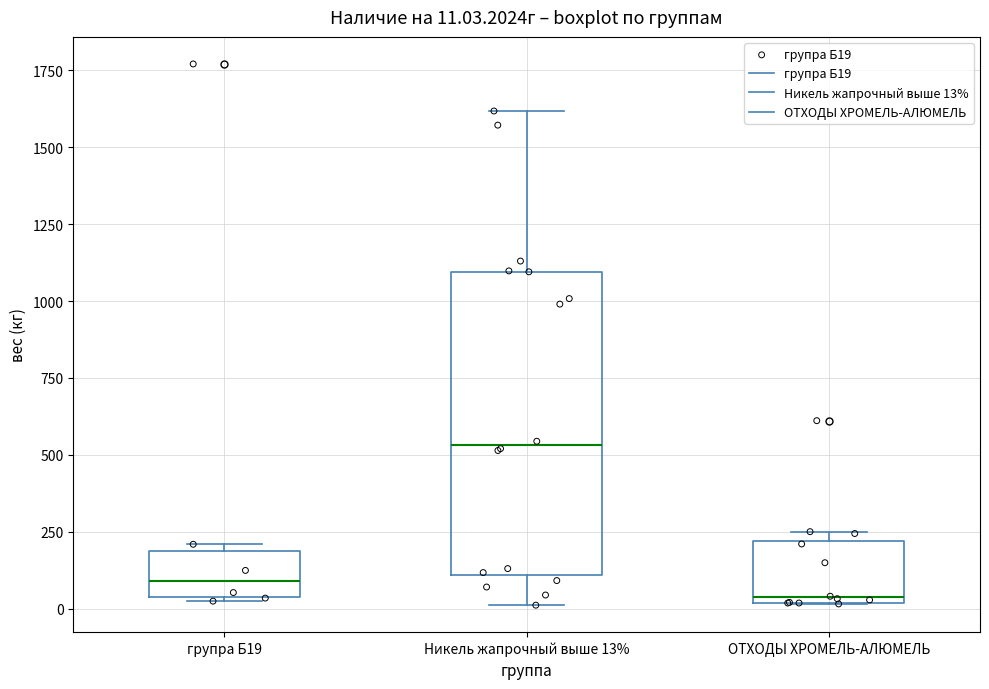

Which box has the lowest median line?

ОТХОДЫ ХРОМЕЛЬ-АЛЮМЕЛЬ